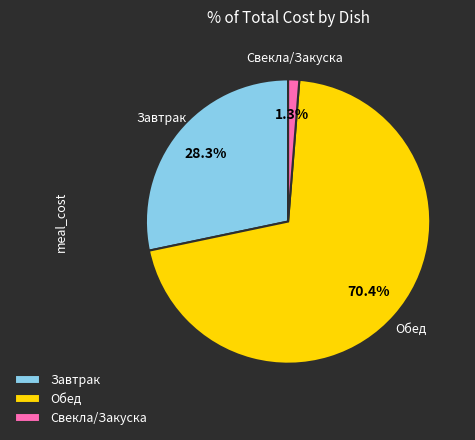

What is the largest slice in the pie chart?

Обед